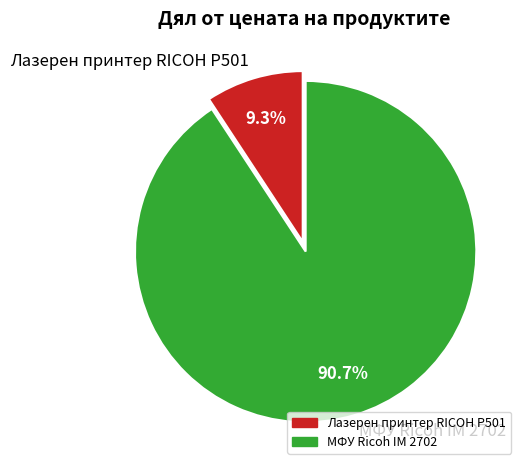

What percentage is the МФУ Ricoh IM 2702 slice, to the nearest percent?

91%